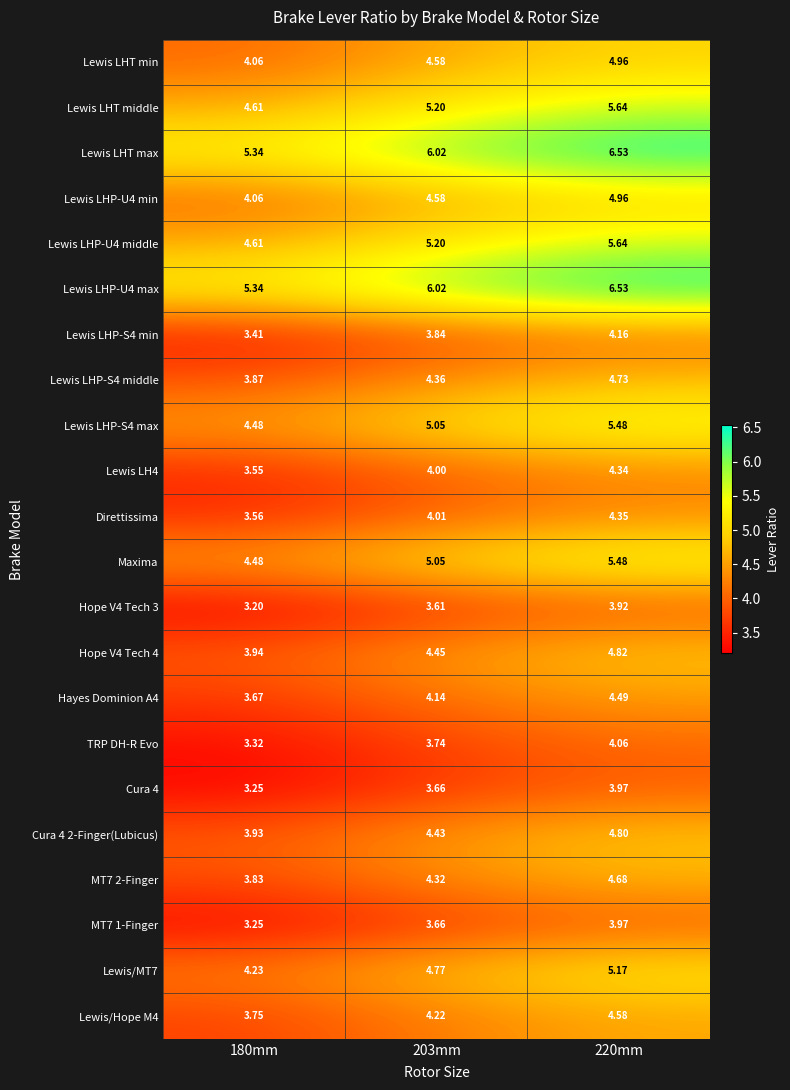

How many data points does each series have?

3